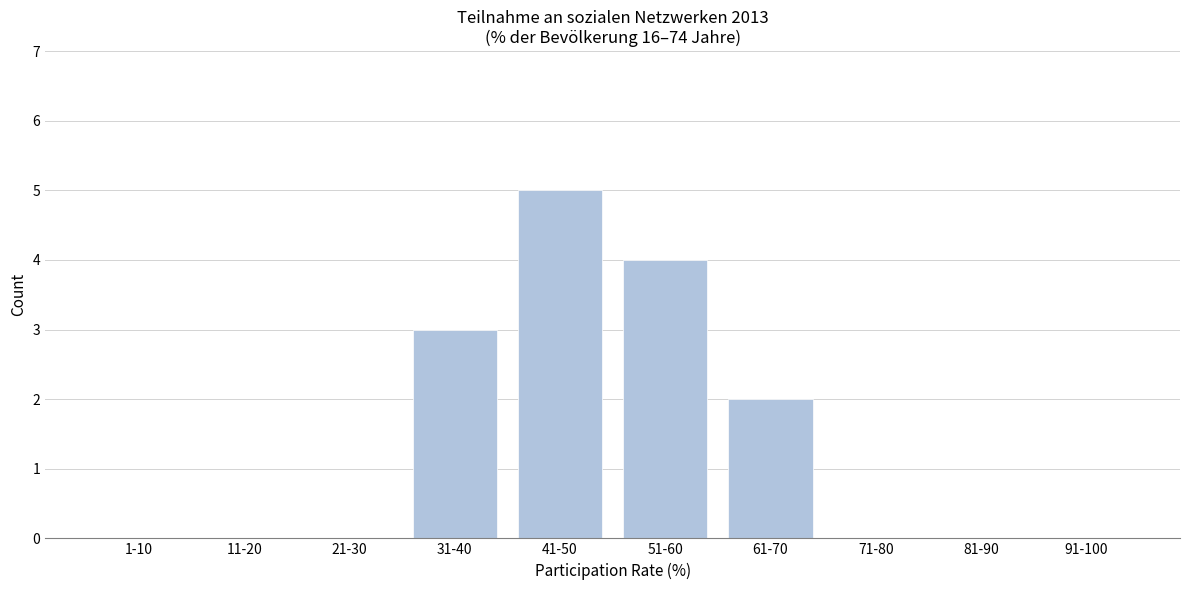

Reading left to right, transcribe all the data shown in this chart.

1-10=0	11-20=0	21-30=0	31-40=3	41-50=5	51-60=4	61-70=2	71-80=0	81-90=0	91-100=0